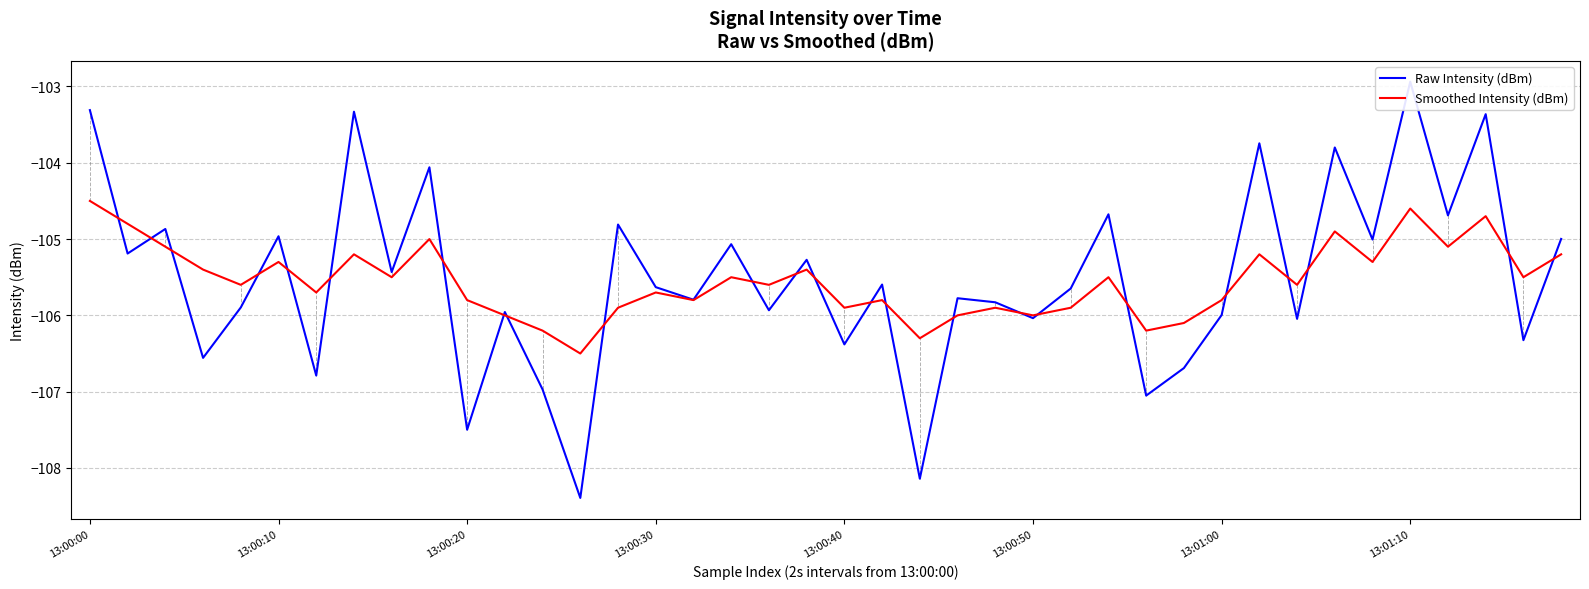

What are all the series names shown in the legend?

Raw Intensity (dBm), Smoothed Intensity (dBm)